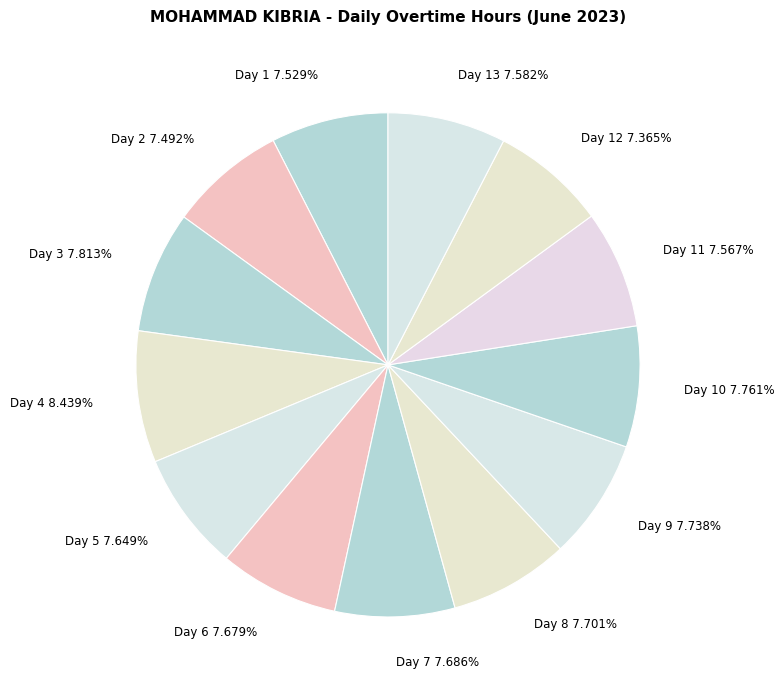

Does any single category account for the majority?

No